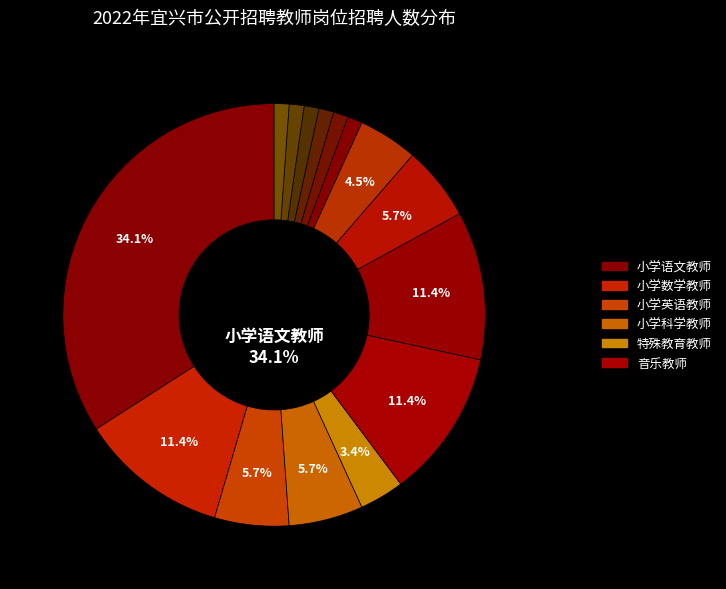

Rank the categories by value from highest to lowest.

小学语文教师, 小学数学教师, 音乐教师, 体育教师, 小学英语教师, 小学科学教师, 美术教师, 信息技术教师, 特殊教育教师, 初中物理教师, 初中化学教师, 初中生物教师, 初中政治教师, 初中历史教师, 初中地理教师